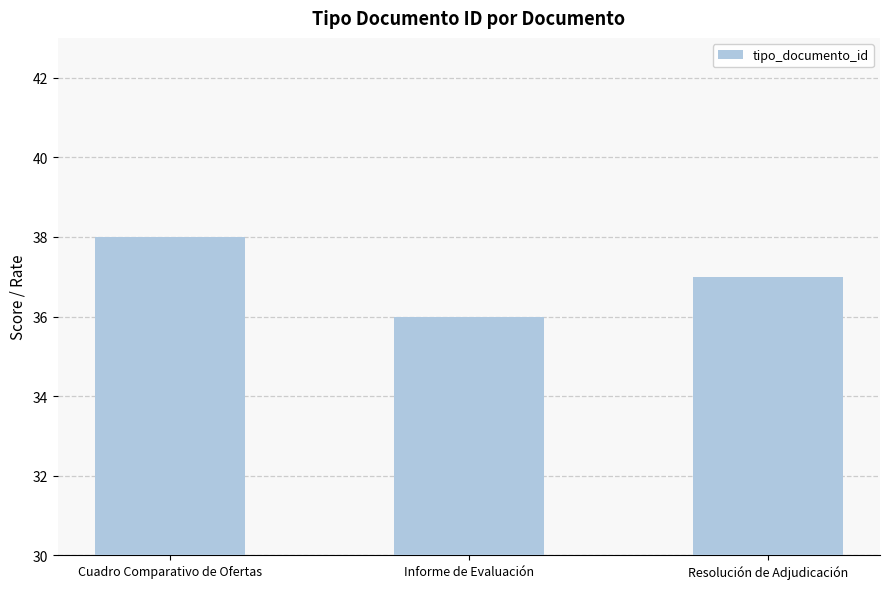

Is it true that the value at Cuadro Comparativo de Ofertas is 59?

False